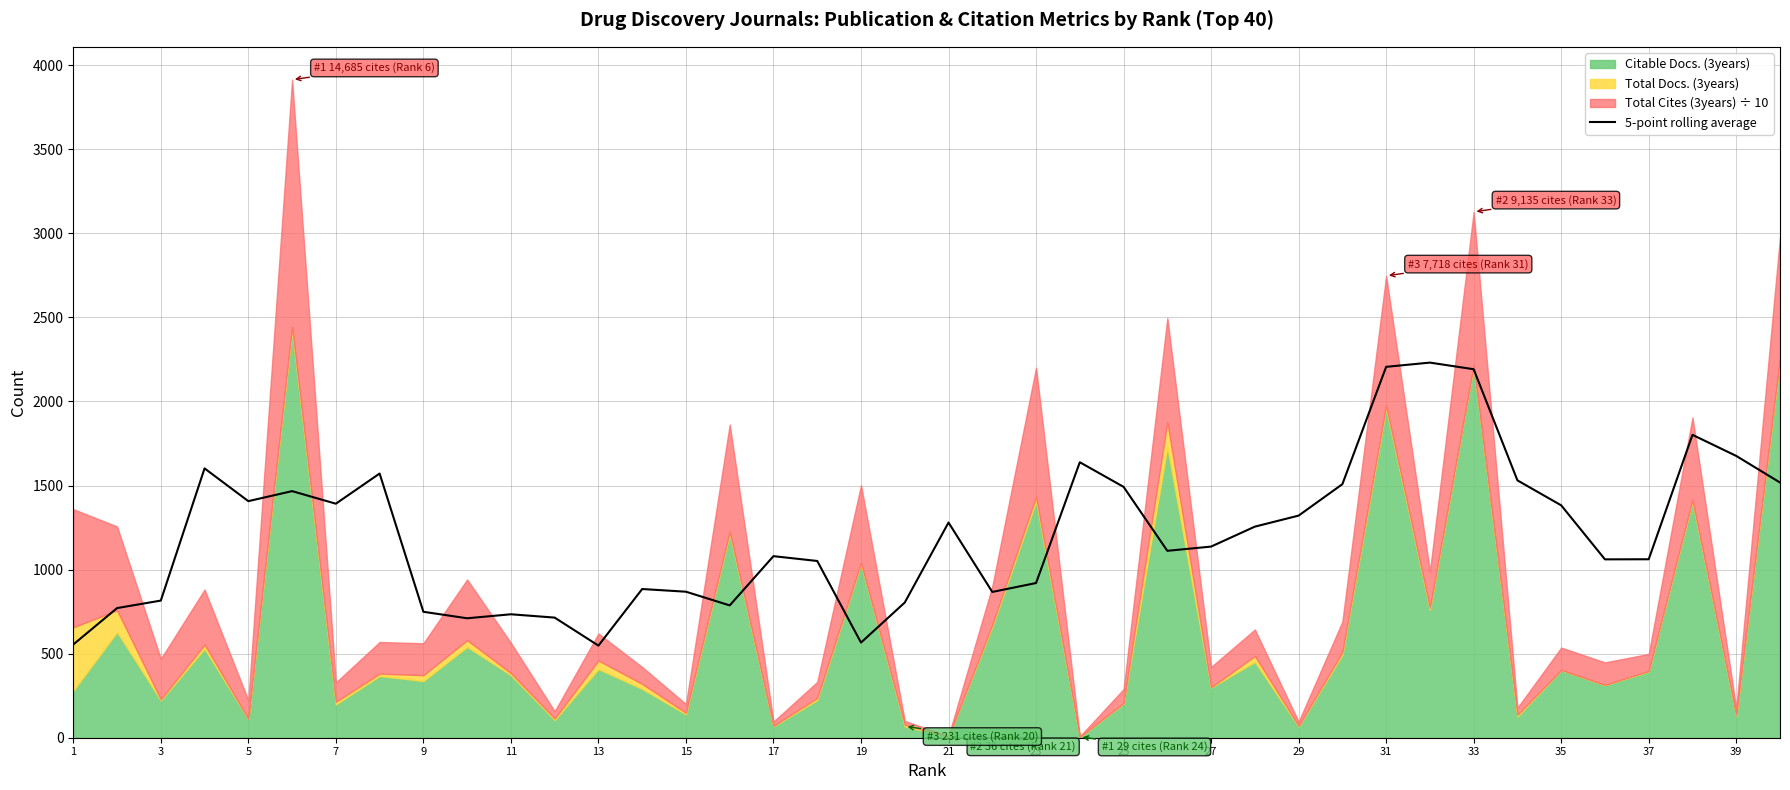

The value of 5-point rolling average at 31 is 2918.3. True or false?

False